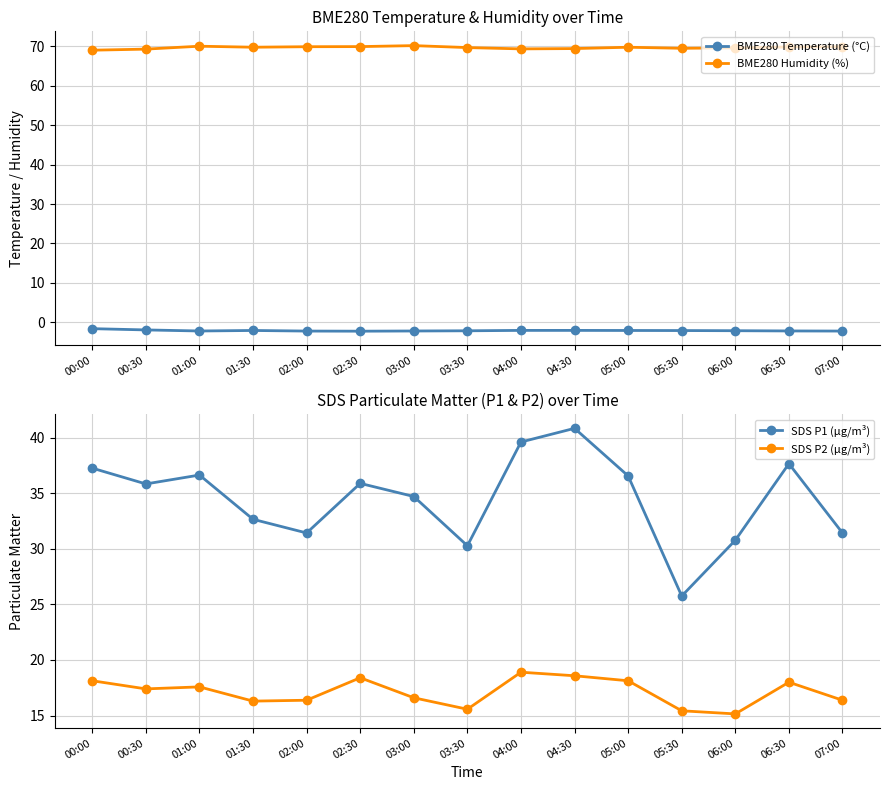

Reading left to right, list all the values displayed in this chart.

BME280 Temperature (°C): -1.6	-1.9	-2.2	-2.0	-2.2	-2.2	-2.2	-2.1	-2.0	-2.0	-2.0	-2.1	-2.1	-2.2	-2.2
BME280 Humidity (%): 69.0	69.2	70.0	69.7	69.9	69.9	70.1	69.6	69.3	69.4	69.7	69.5	69.6	69.8	69.9
SDS P1 (µg/m³): 37.2	35.8	36.6	32.6	31.4	35.9	34.7	30.3	39.6	40.8	36.5	25.8	30.8	37.6	31.4
SDS P2 (µg/m³): 18.1	17.4	17.6	16.3	16.4	18.4	16.6	15.6	18.9	18.6	18.1	15.4	15.2	18.0	16.4